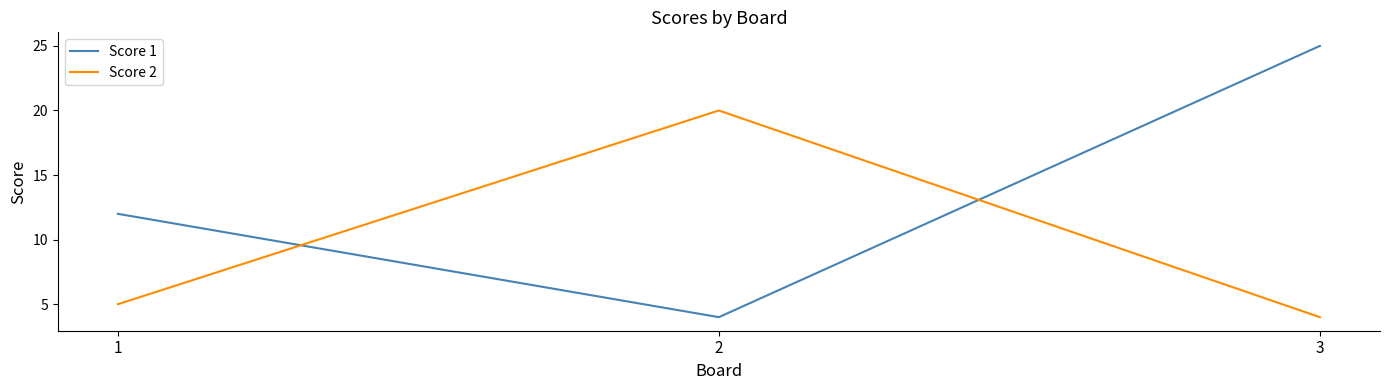

Is the value of Score 1 at 1 greater than the value of Score 2 at 2?

No